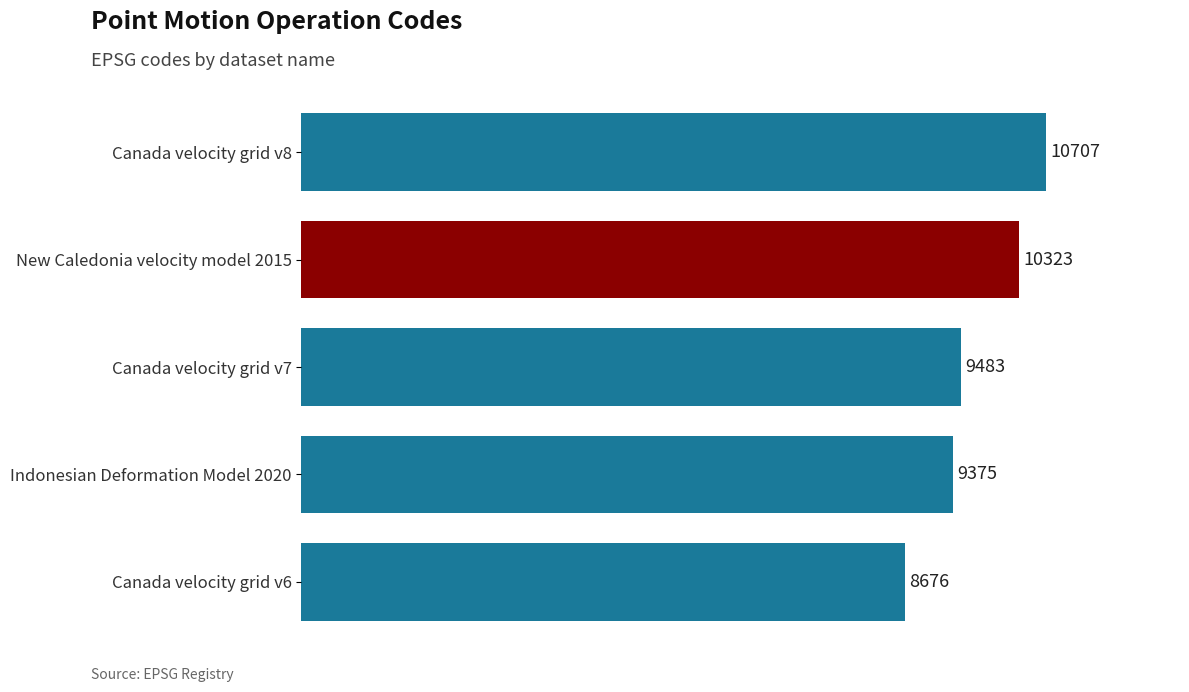

What is the ratio of the value at Canada velocity grid v7 to the value at Canada velocity grid v6?

1.1